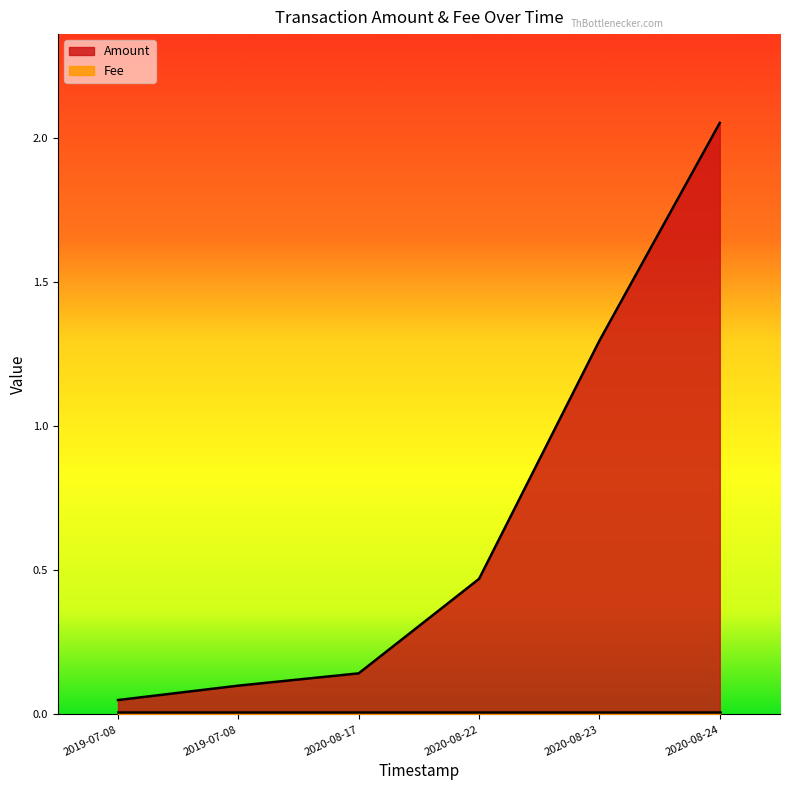

What value does the data have at 2019-07-08?

0.1